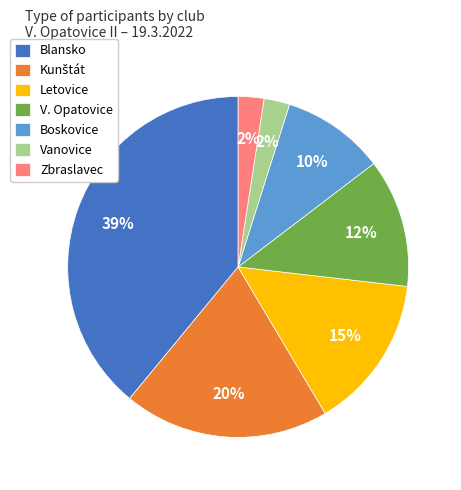

Which slice is the largest?

Blansko